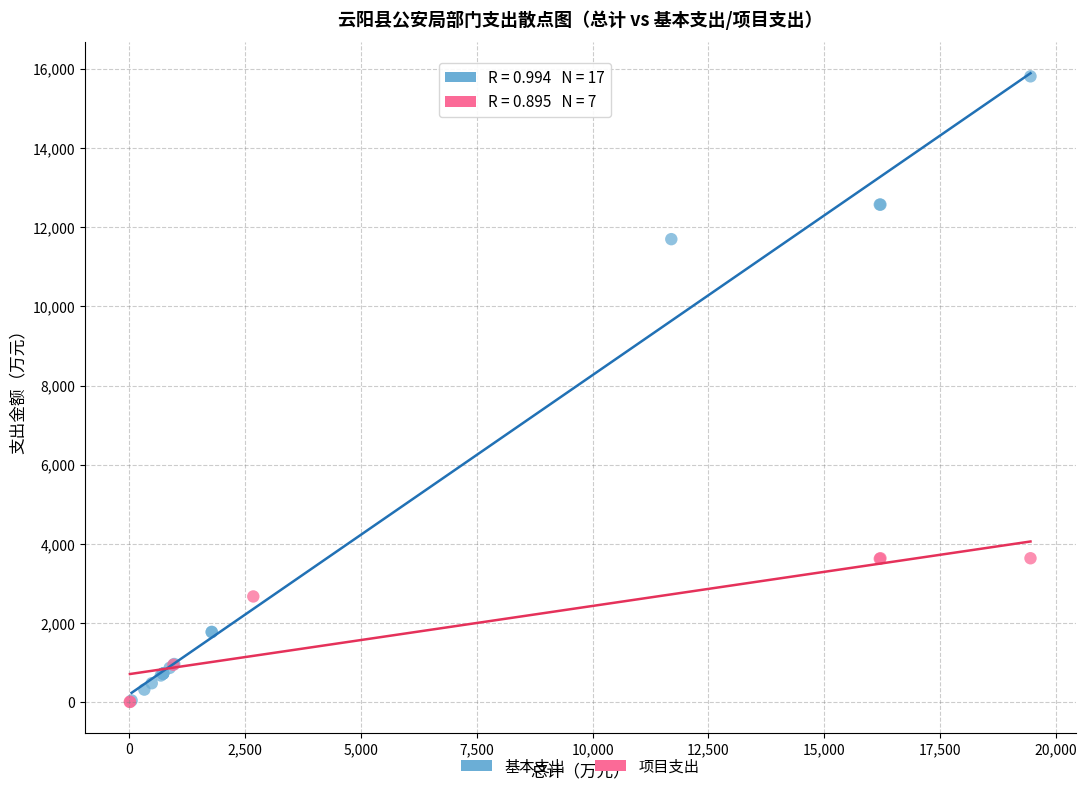

Which series reaches the maximum Y coordinate?

基本支出